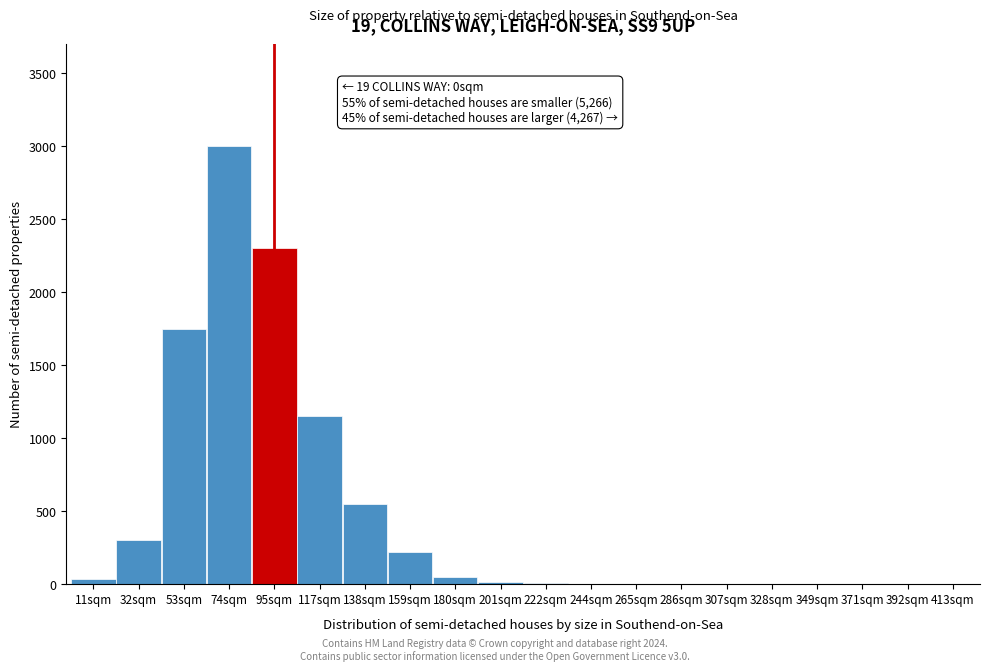

What is the change in value from 53sqm to 349sqm?

-1750